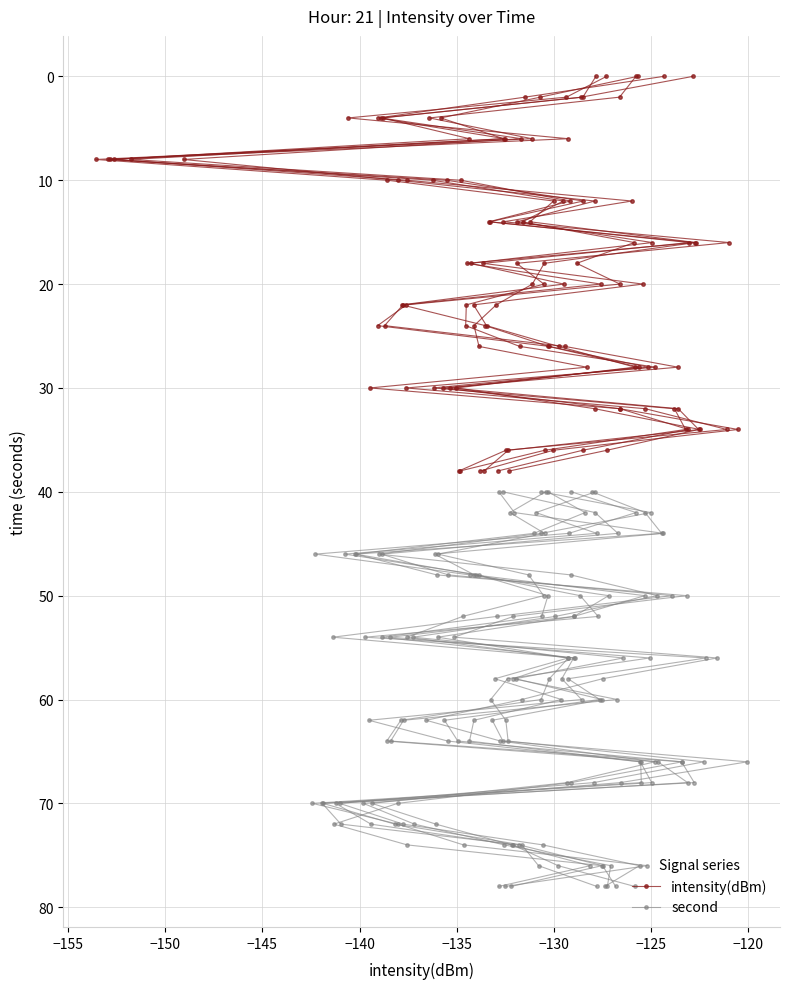

What is the average value of the second series?

59